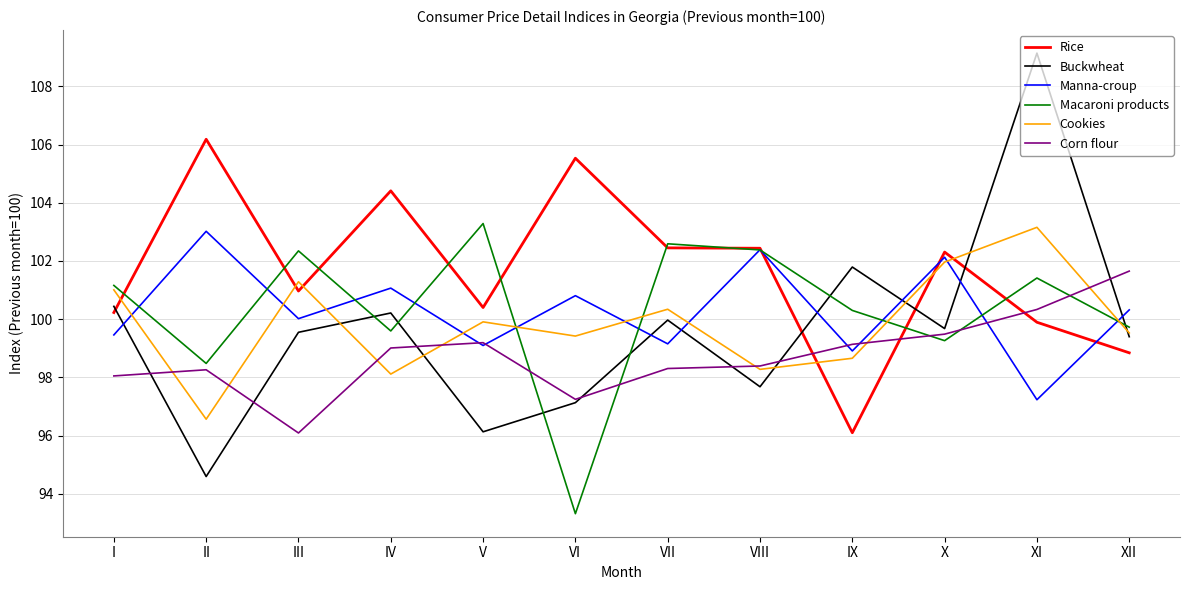

What is the difference between the Cookies values at IV and IX?

0.5